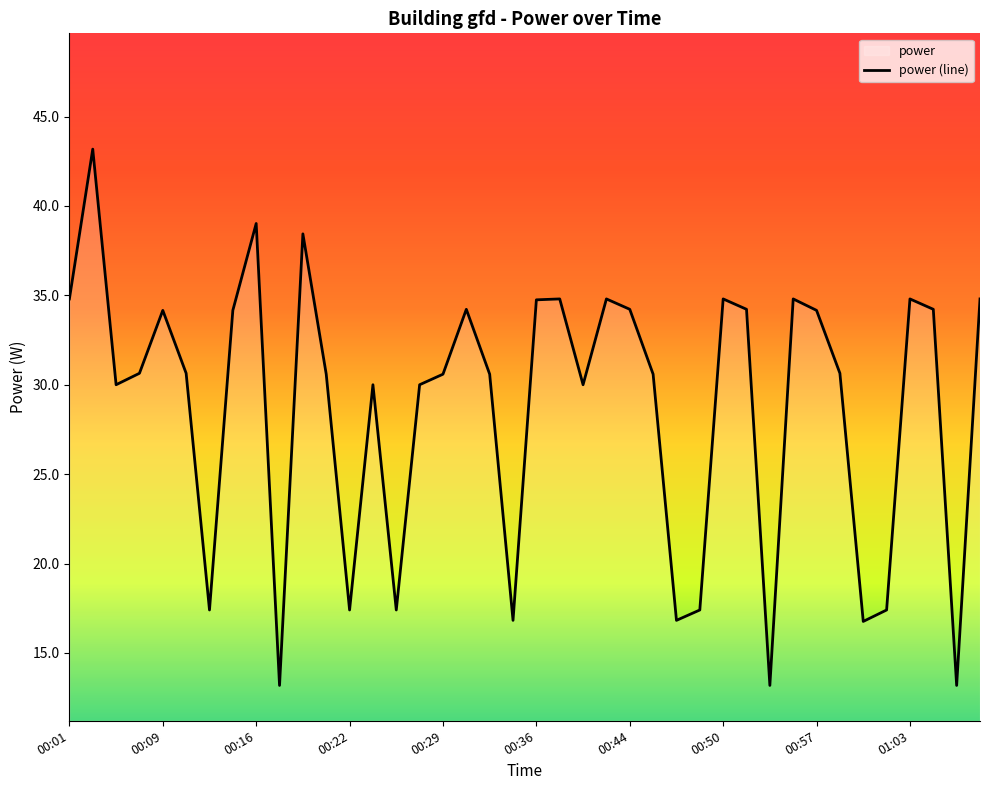

What is the label of the 19th point from the right?

00:38